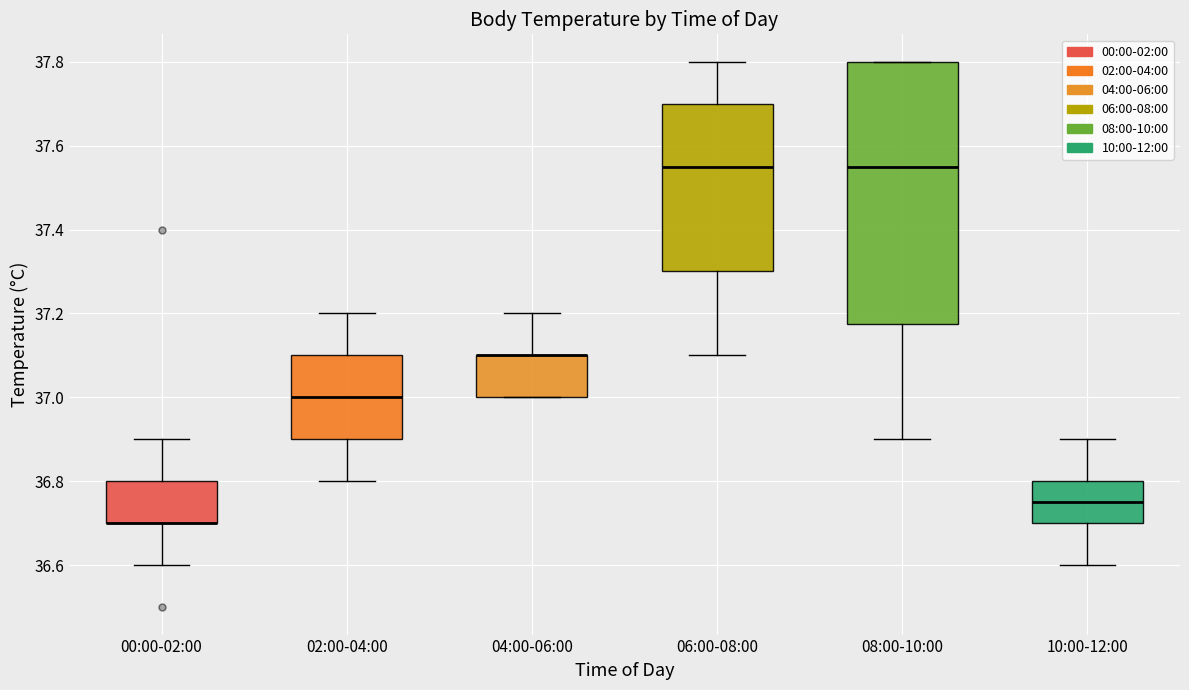

Reading left to right, transcribe this box plot: for each box, give where its median line is, the range the box spans, and where its two whiskers end, as read against the y-axis. The values are not printed on the chart, so give them approximately, as read against the axis.

00:00-02:00: median 36.70 (drawn on the box's lower edge), box 36.70 to 36.80, whiskers 36.60 to 36.90
02:00-04:00: median 37.00, box 36.90 to 37.10, whiskers 36.80 to 37.20
04:00-06:00: median 37.10 (drawn on the box's upper edge), box 37.00 to 37.10, whiskers 37.00 to 37.20
06:00-08:00: median 37.56, box 37.30 to 37.70, whiskers 37.10 to 37.80
08:00-10:00: median 37.56, box 37.18 to 37.80, whiskers 36.90 to 37.80
10:00-12:00: median 36.76, box 36.70 to 36.80, whiskers 36.60 to 36.90